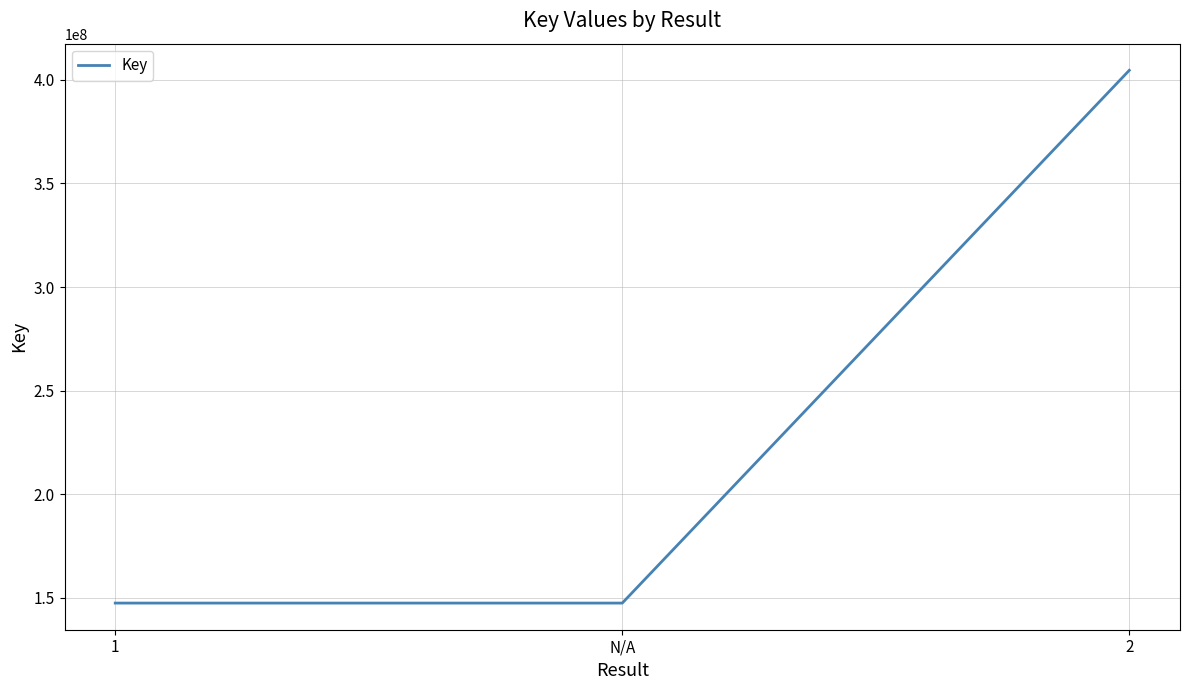

Count the number of values greater than 147515312.

1